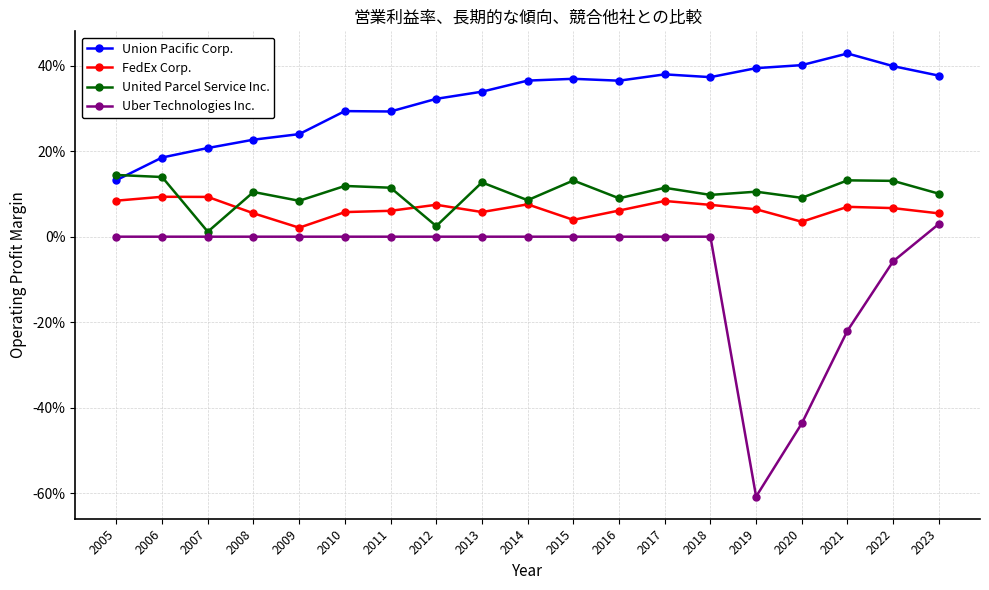

In FedEx Corp., how many points are lower than both neighbors (excluding endpoints)?

4